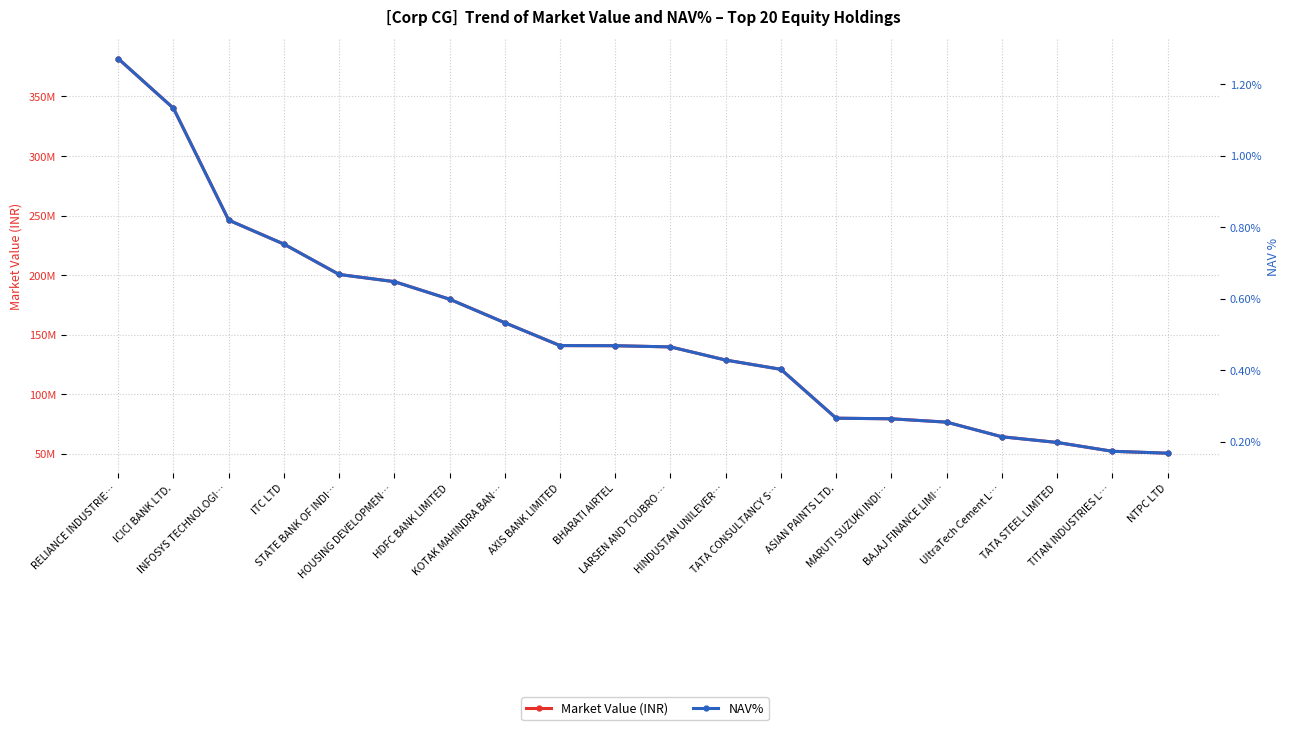

The value of NAV% at AXIS BANK LIMITED is 0.5. True or false?

True